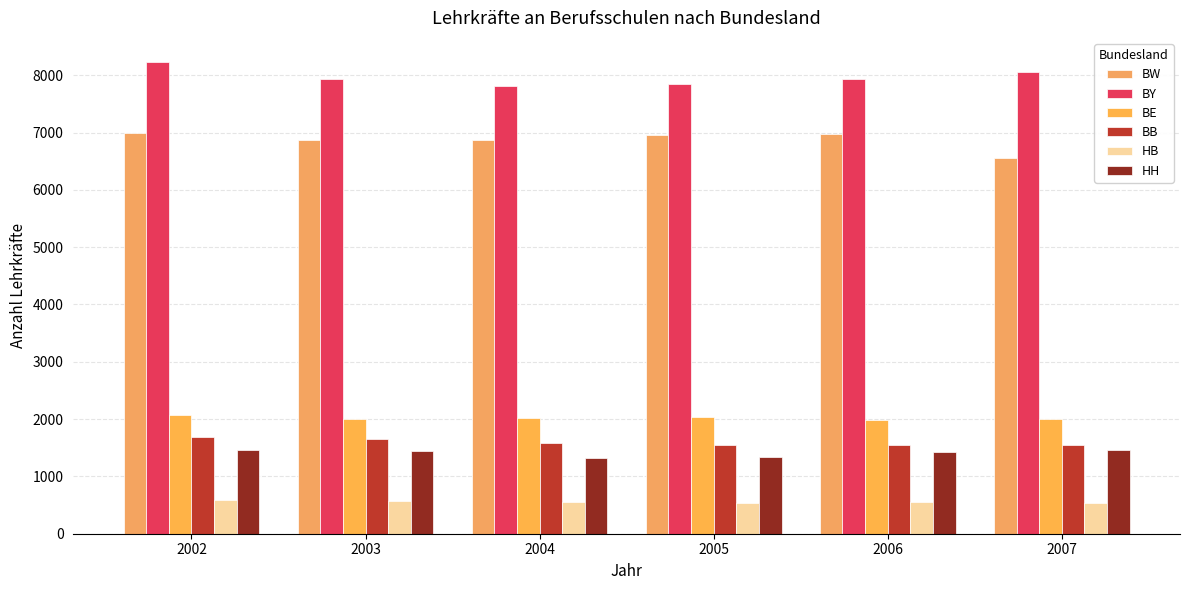

How many groups of bars are there?

6